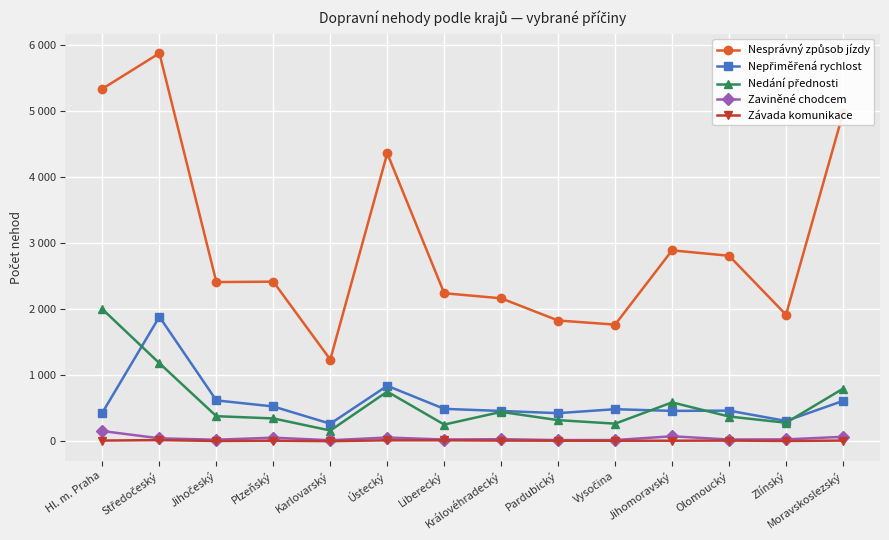

At which category does Závada komunikace reach its first local valley?

Jihočeský